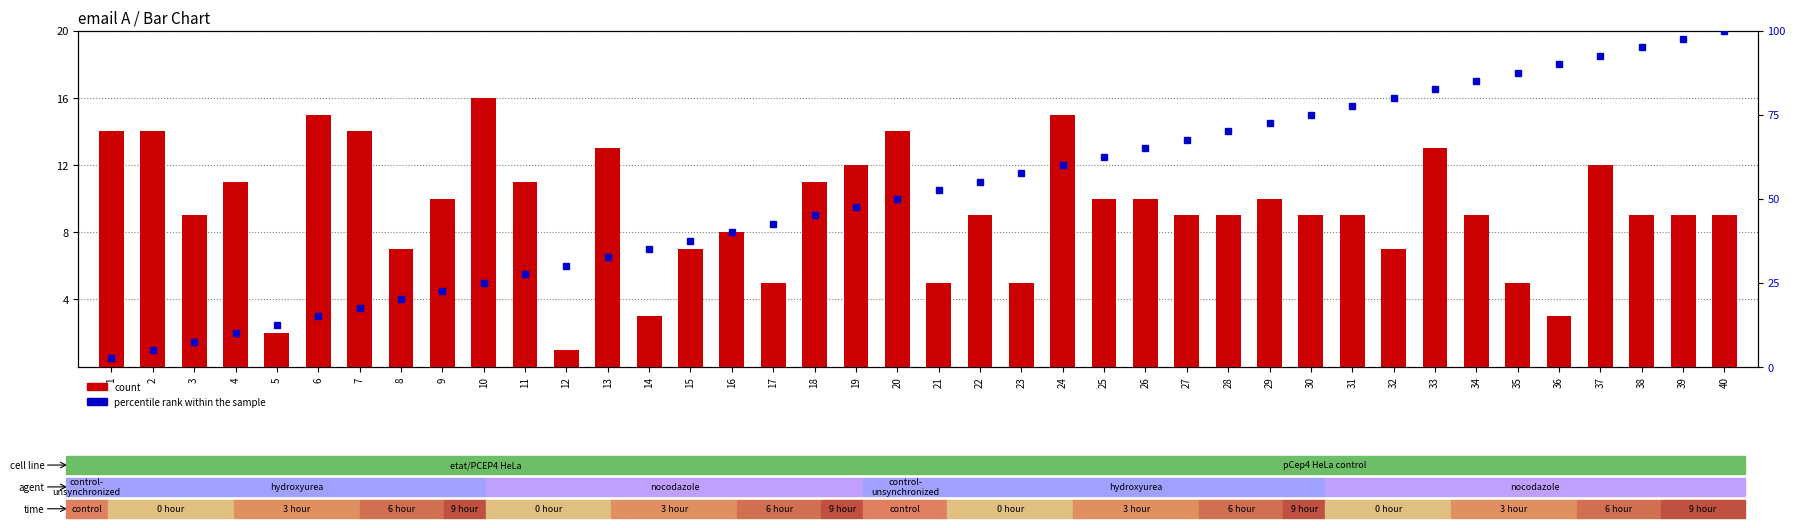

Does the chart contain any negative values?

No